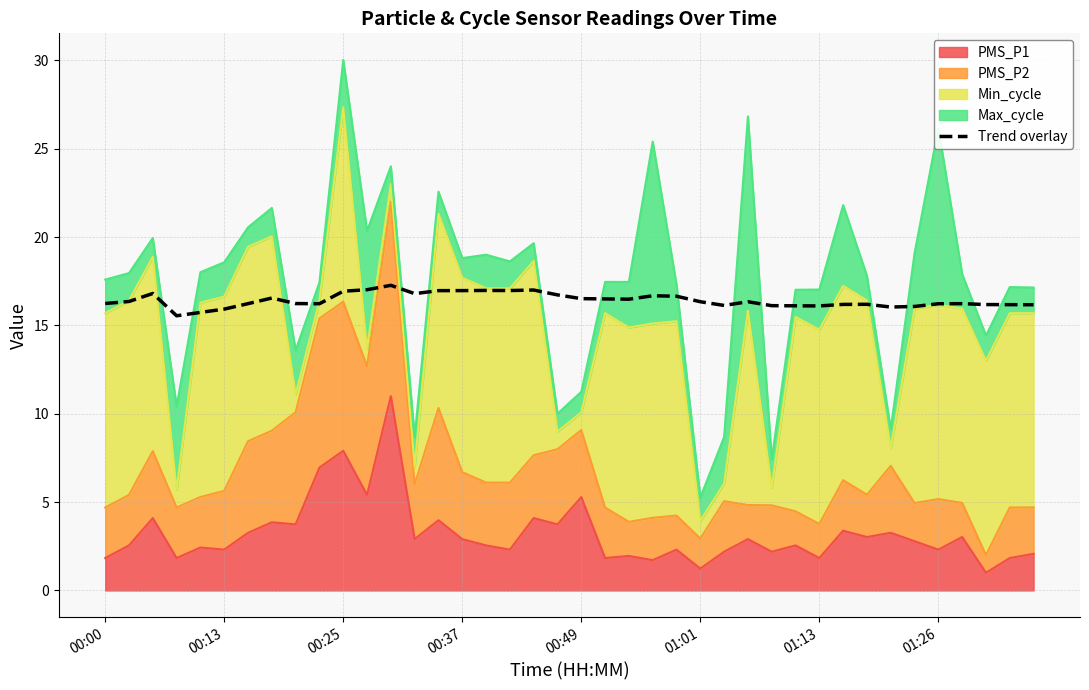

How many interior local valleys (lower than both neighbors) does the data have?

8